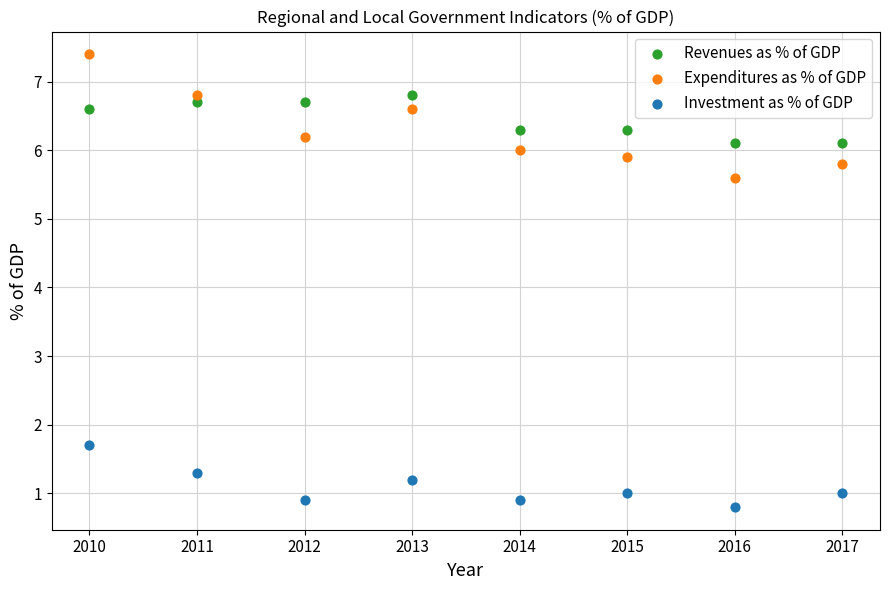

Across all data points, what is the range of X values (max minus min)?

7.0